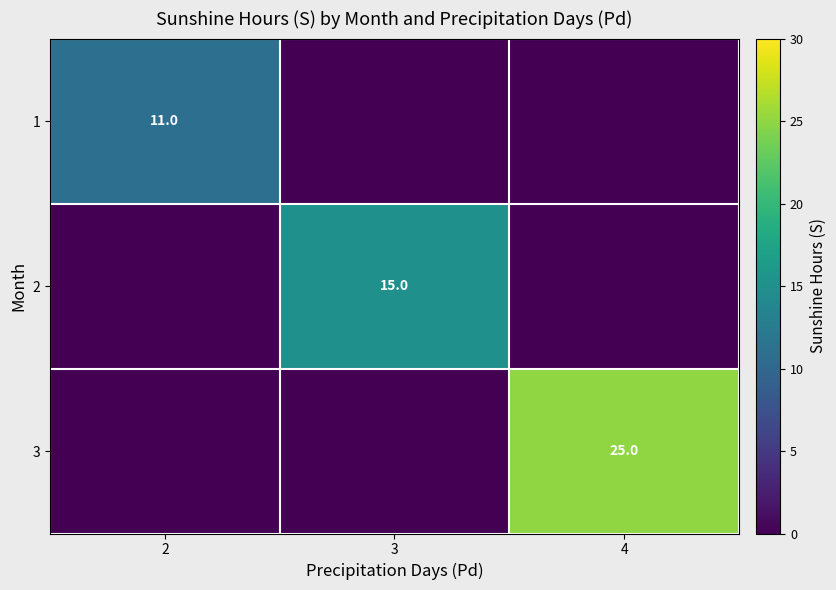

The value of 2 at 3 is 22. True or false?

False